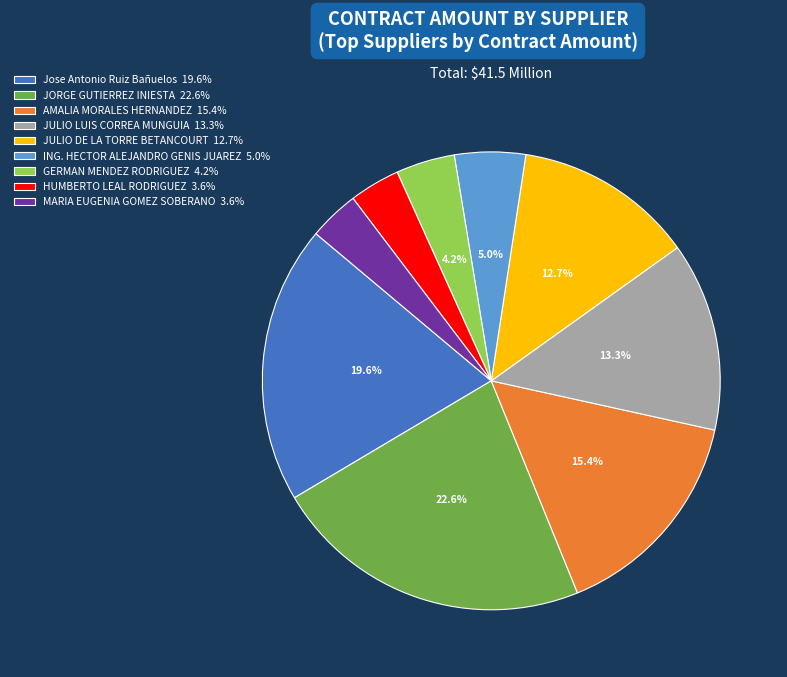

Combined, what portion of the pie is ING. HECTOR ALEJANDRO GENIS JUAREZ and GERMAN MENDEZ RODRIGUEZ?

9.2%